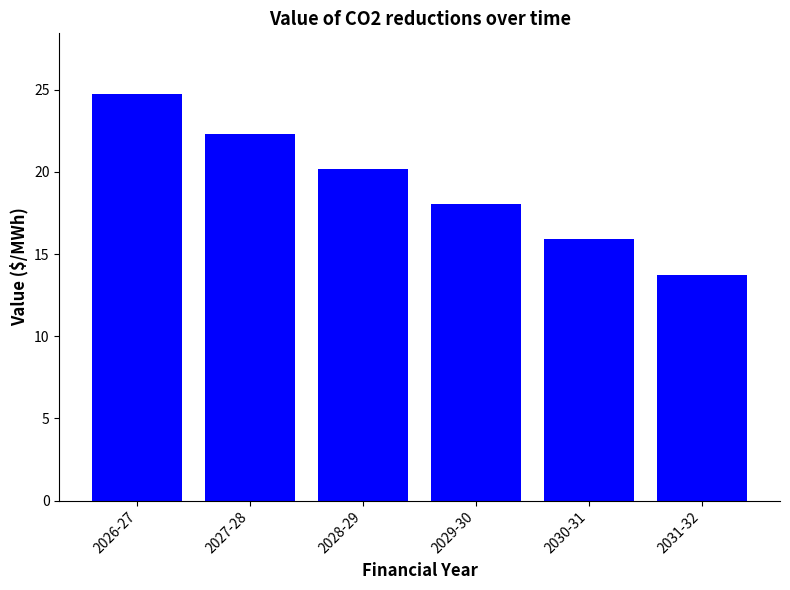

How many bars are there in total?

6